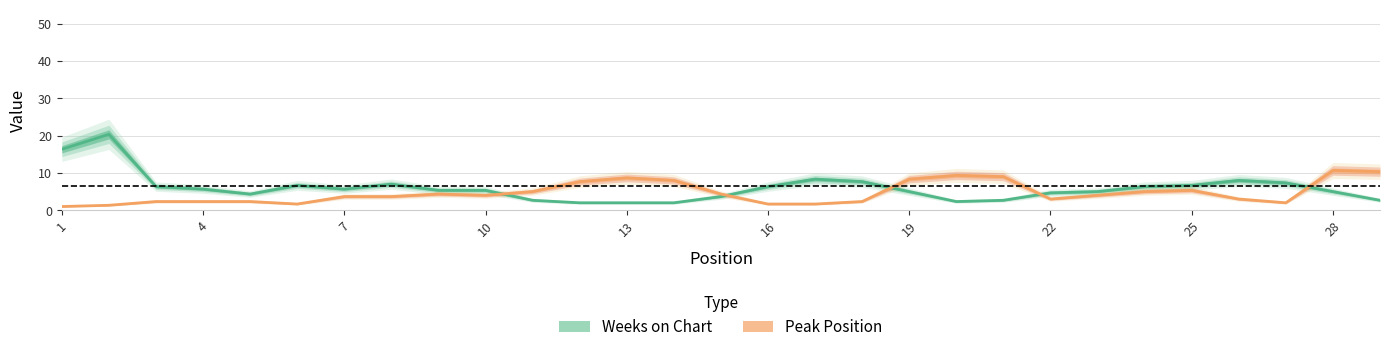

At which category does the chart reach its minimum across all series?

1